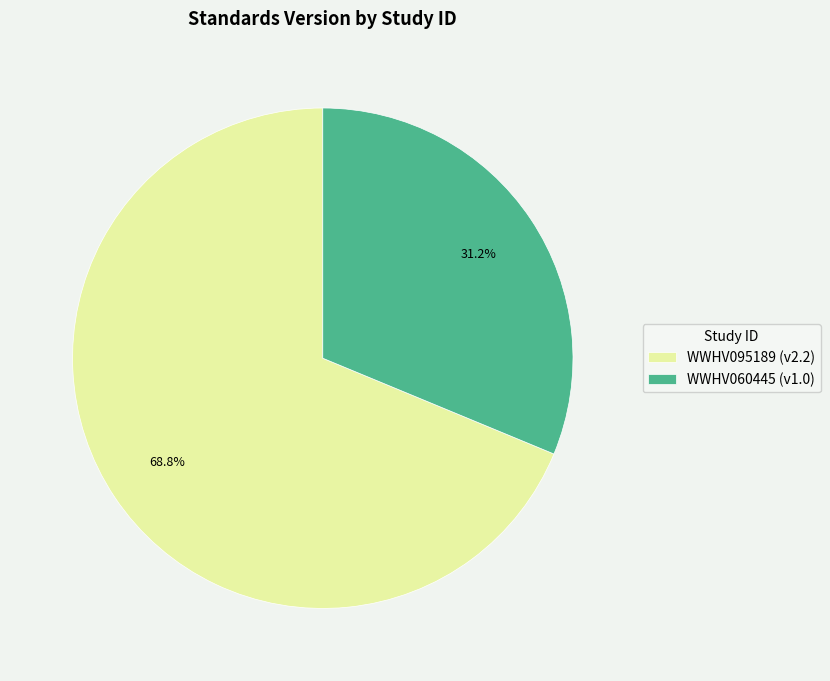

To the nearest percent, what portion does WWHV060445 represent?

31%